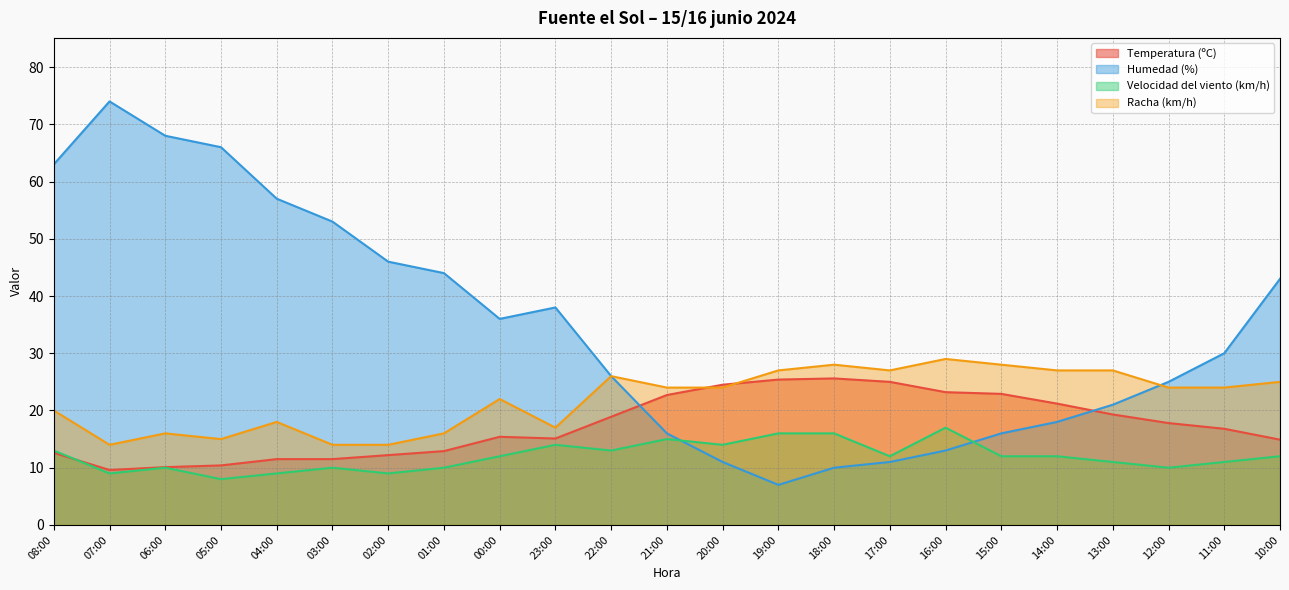

Where does the Temperatura (ºC) series first go above 16?

22:00